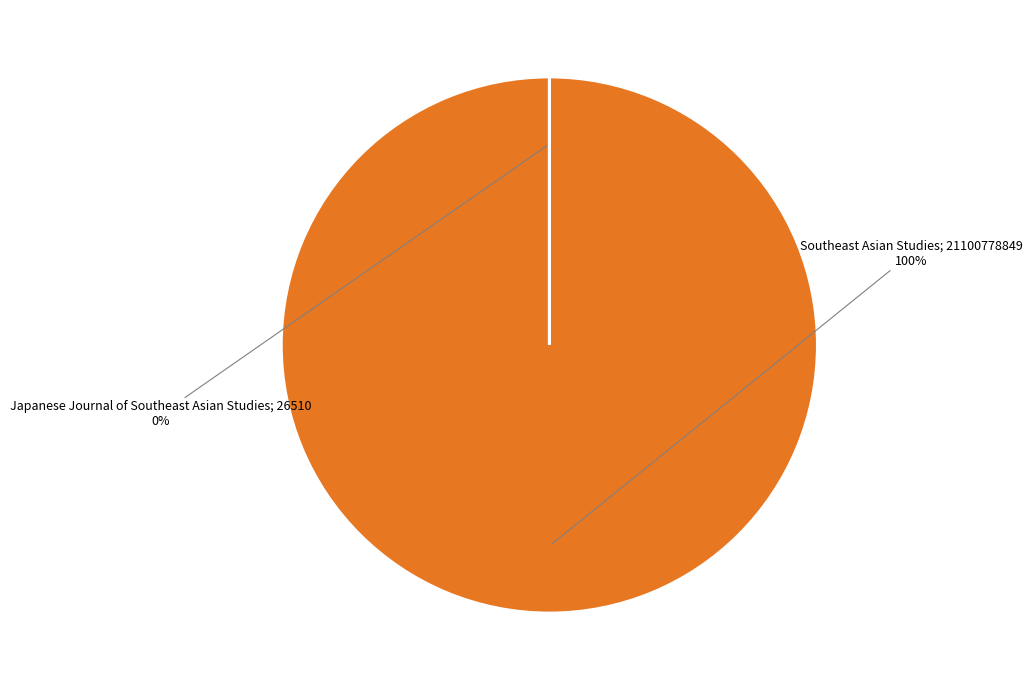

To the nearest percent, what is the average slice percentage?

50%